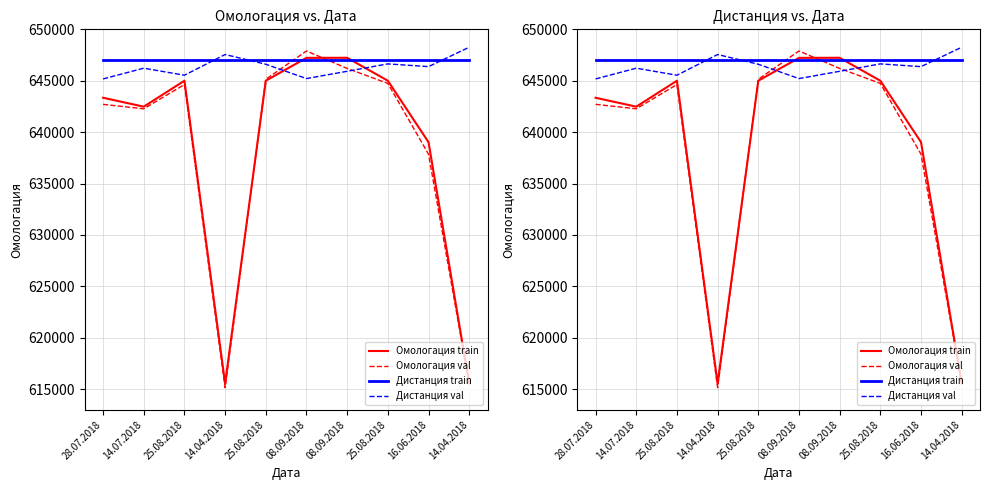

Is it true that Дистанция val equals 645211 at 08.09.2018?

True